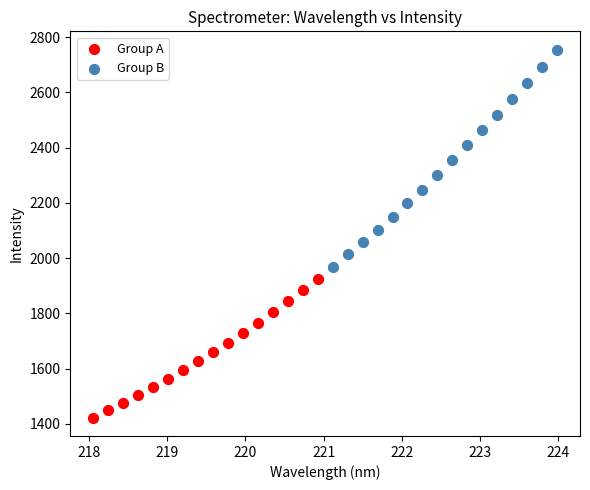

Which series has the widest spread of Y values?

Group B